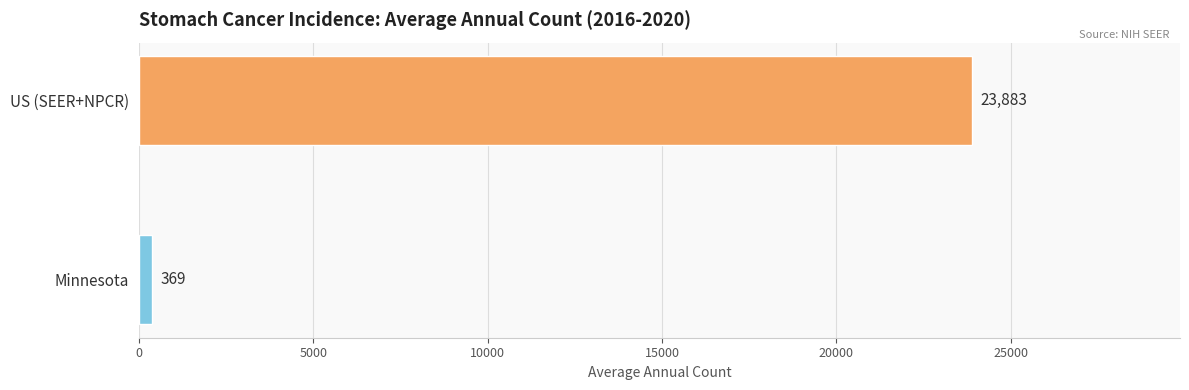

How many data points are less than 23883?

1